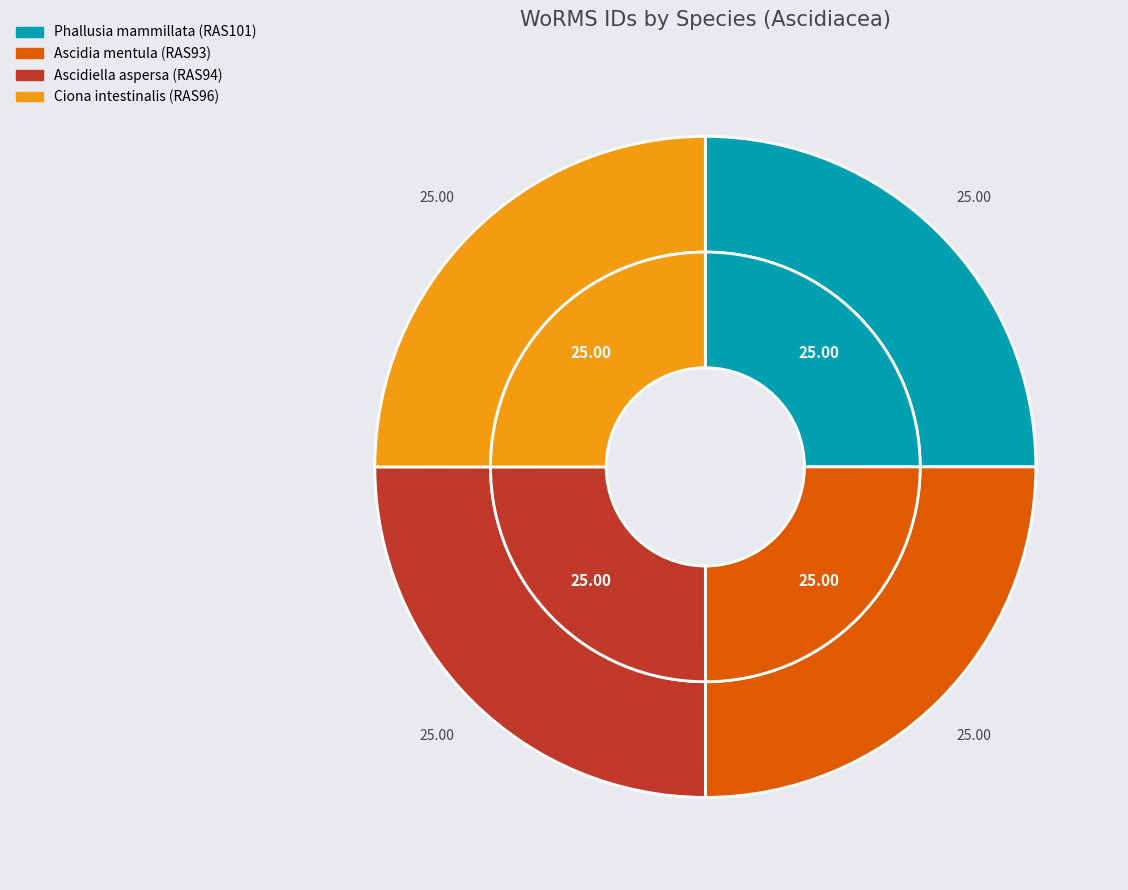

What percentage is the Ascidia mentula slice, to the nearest percent?

25%